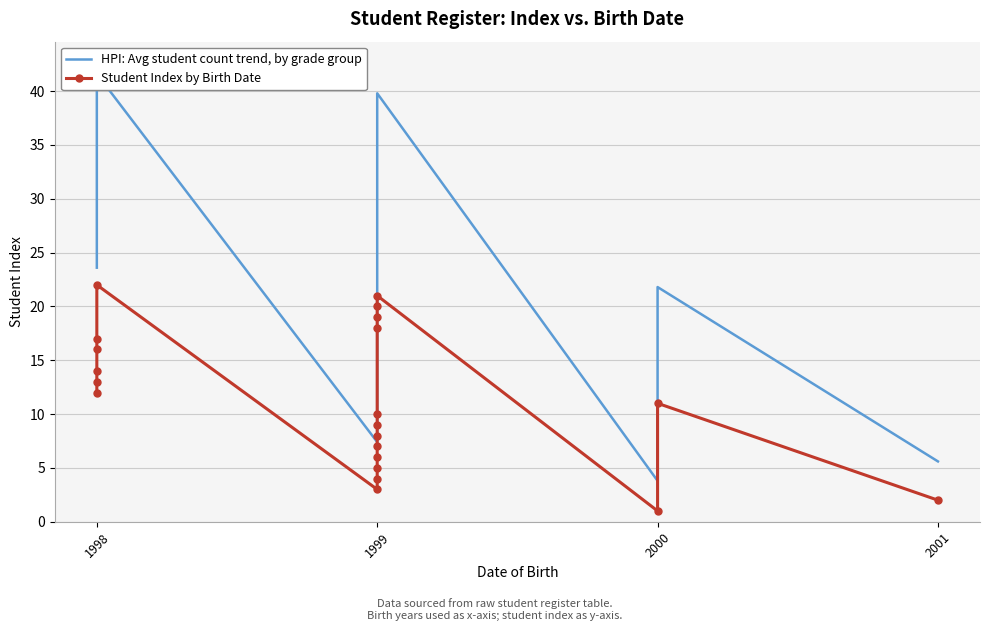

What is the average value of the HPI: Avg student count trend, by grade group series?

22.4